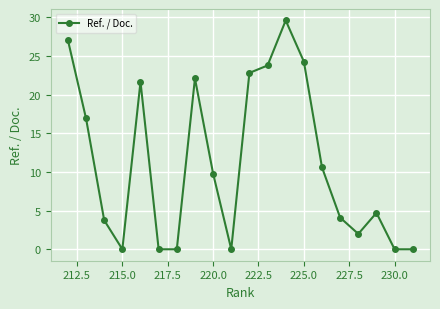

Reading left to right, extract all data points from this chart.

27.0	16.9	3.8	0.0	21.6	0.0	0.0	22.1	9.8	0.0	22.8	23.8	29.6	24.3	10.6	4.1	2.0	4.7	0.0	0.0